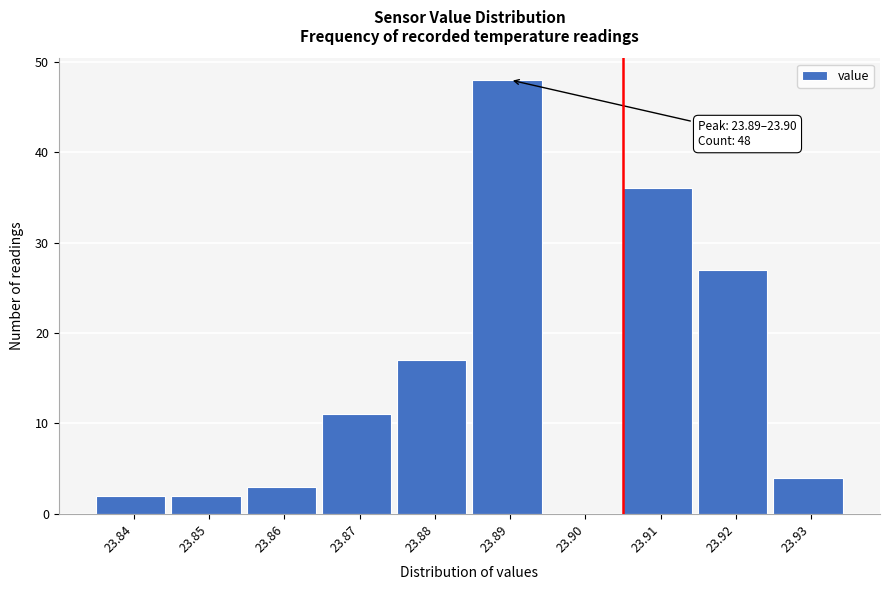

Reading left to right, extract all data points from this chart.

23.84=2	23.85=2	23.86=3	23.87=11	23.88=17	23.89=48	23.90=0	23.91=36	23.92=27	23.93=4